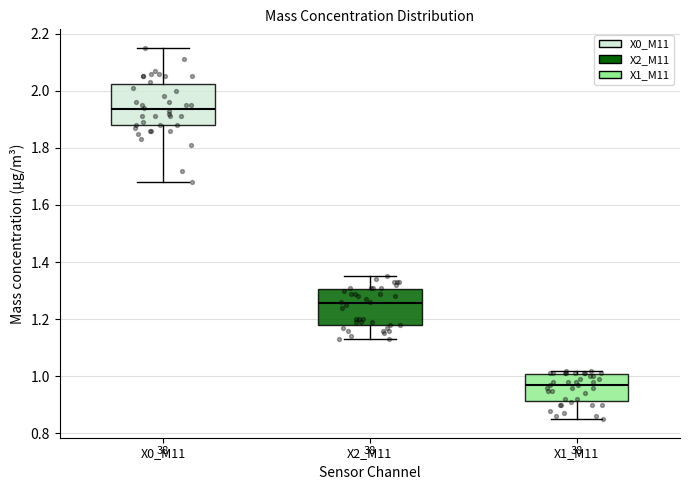

Which box's median line is the lowest?

X1_M11